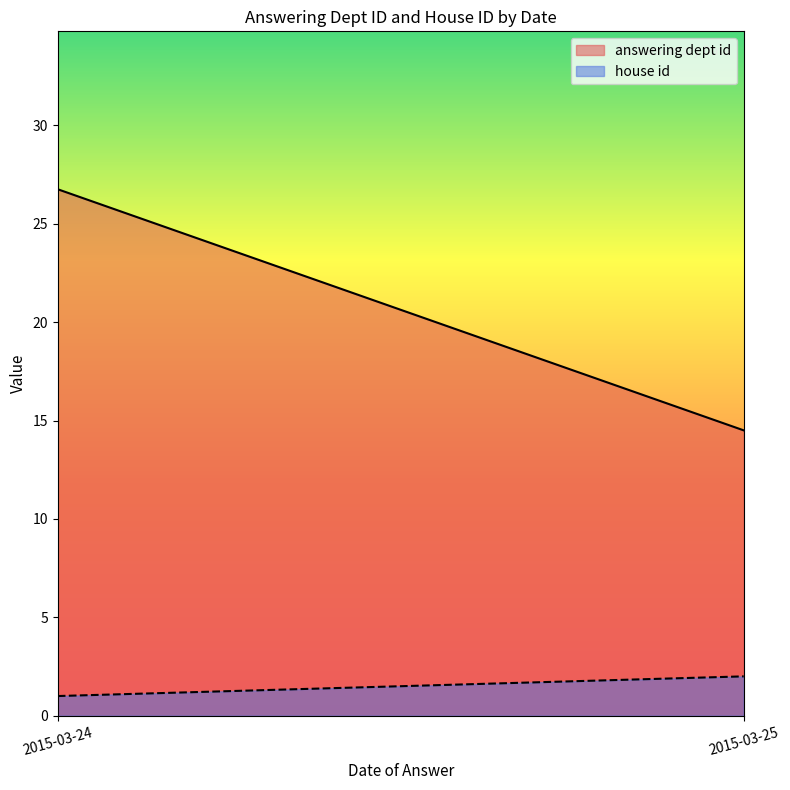

True or false: house id has a value of 2 at 2015-03-25.

True